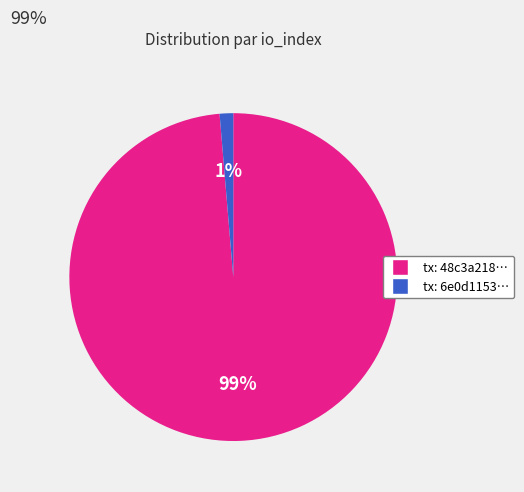

To the nearest percent, what is the average slice percentage?

50%